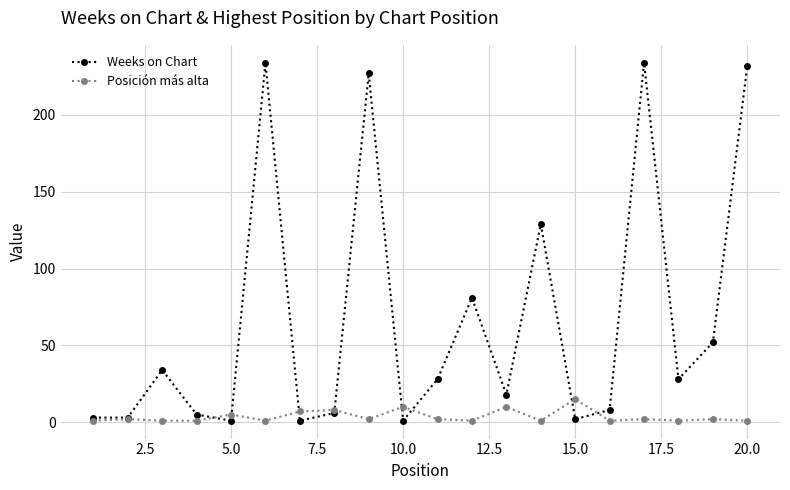

True or false: Weeks on Chart has more than 1 points higher than both neighbors.

True